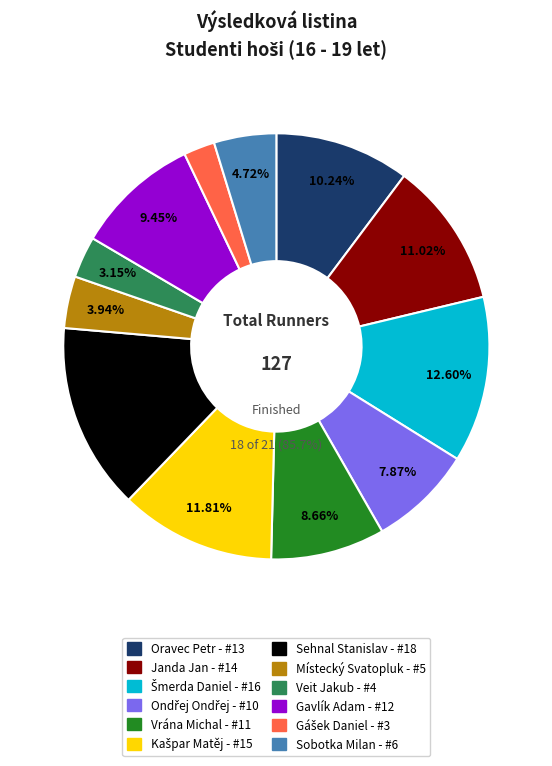

To the nearest percent, what percentage of the pie is Šmerda Daniel?

13%